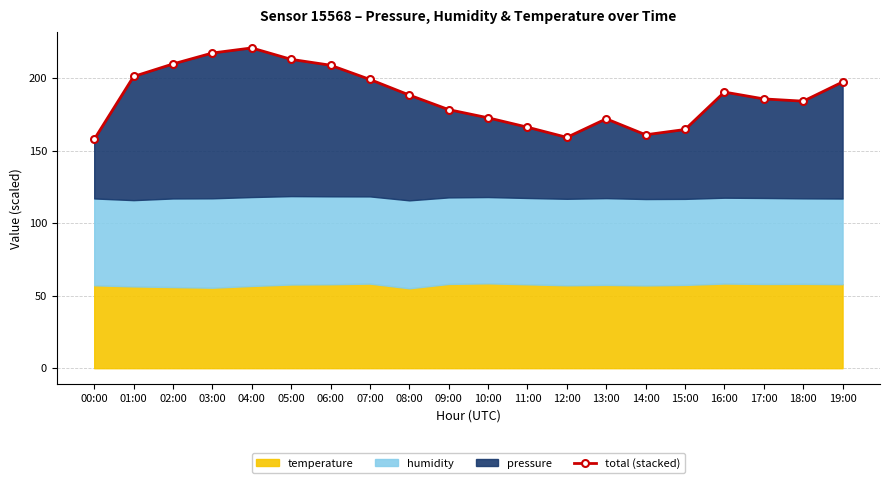

How many data points does each series have?

20